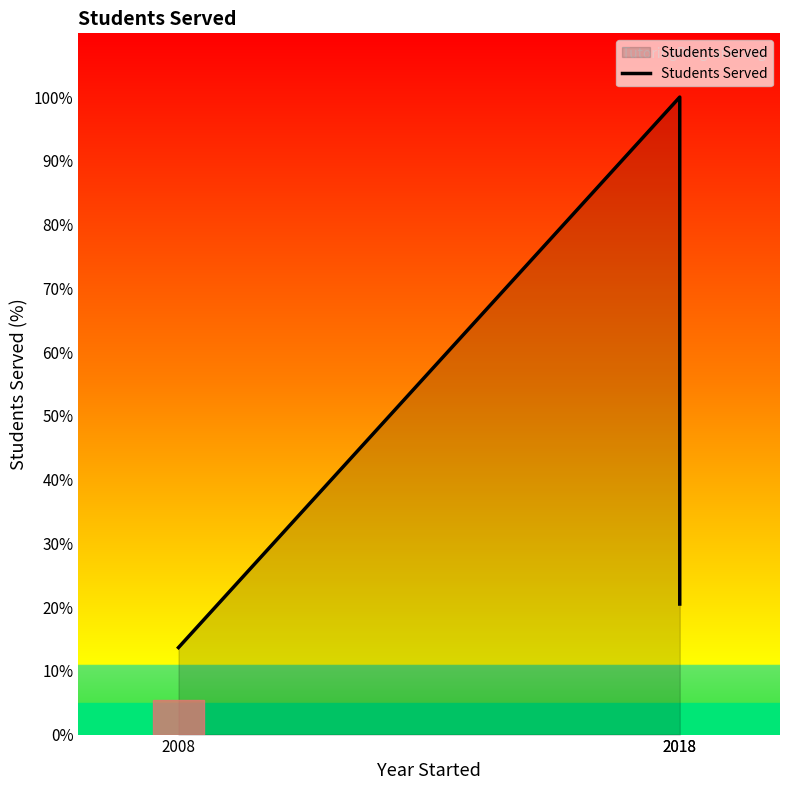

Reading right to left, transcribe all the data shown in this chart.

2018=20.5	2018=100.0	2008=13.7